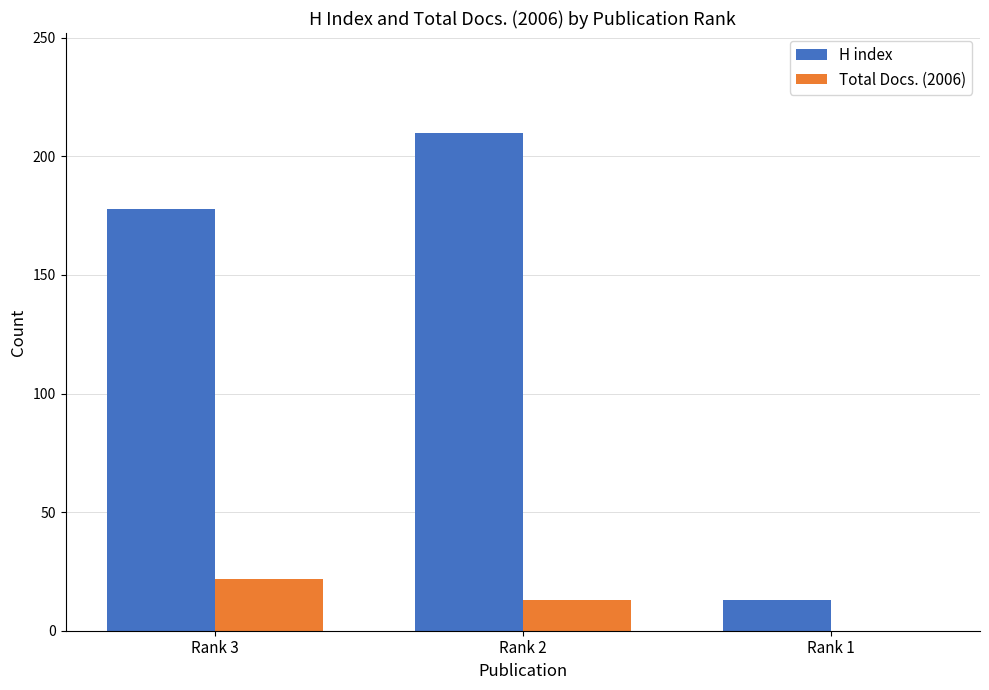

Which label corresponds to the largest value in the chart?

Rank 2